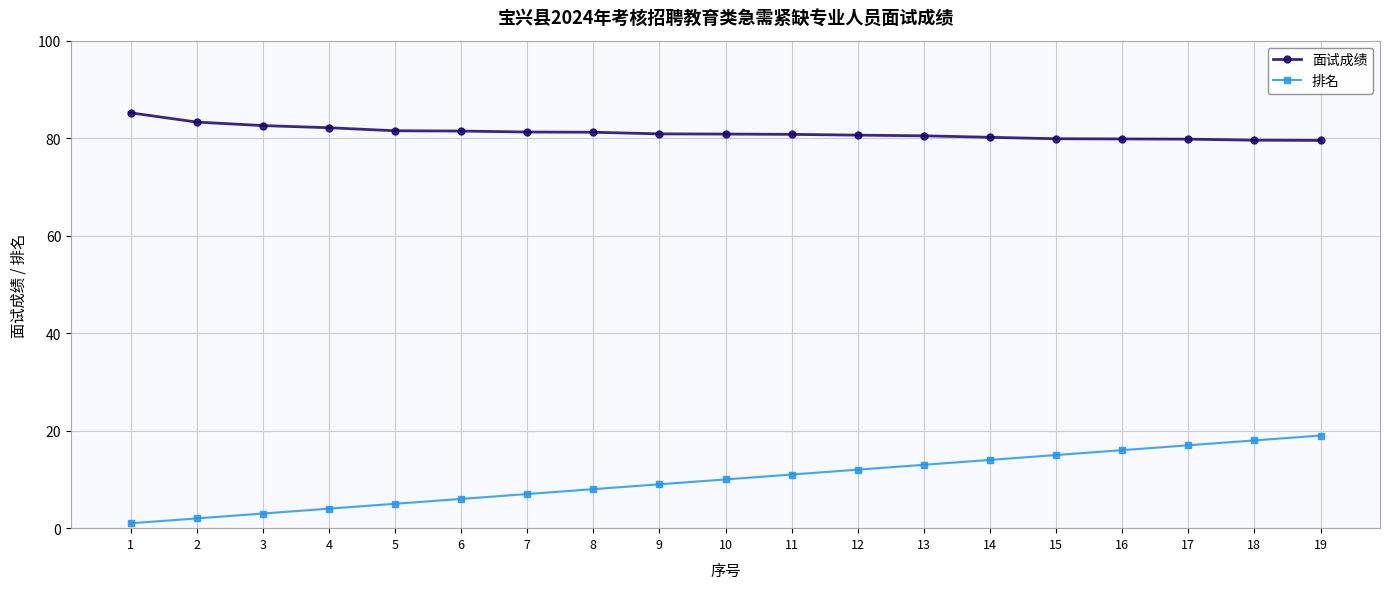

At how many categories does at least one series exceed 60?

19